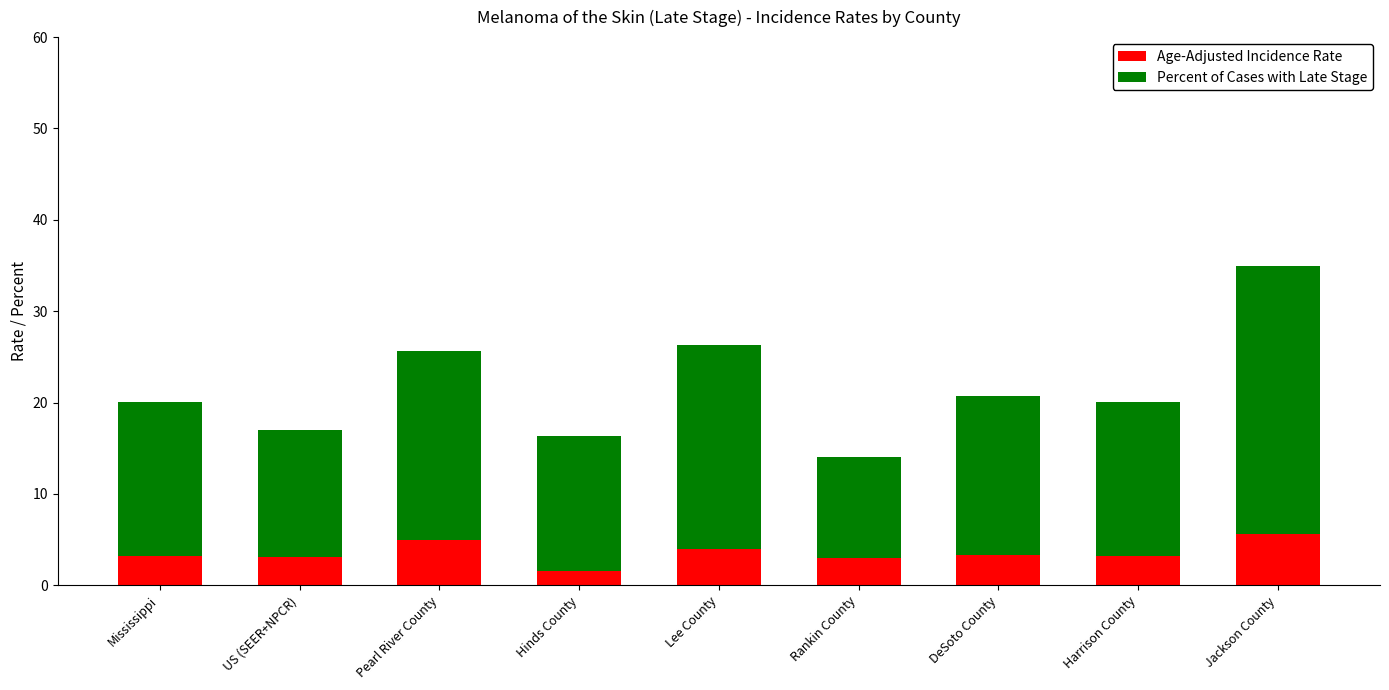

What is the value of the Age-Adjusted Incidence Rate bar at the 7th from the left?

3.3